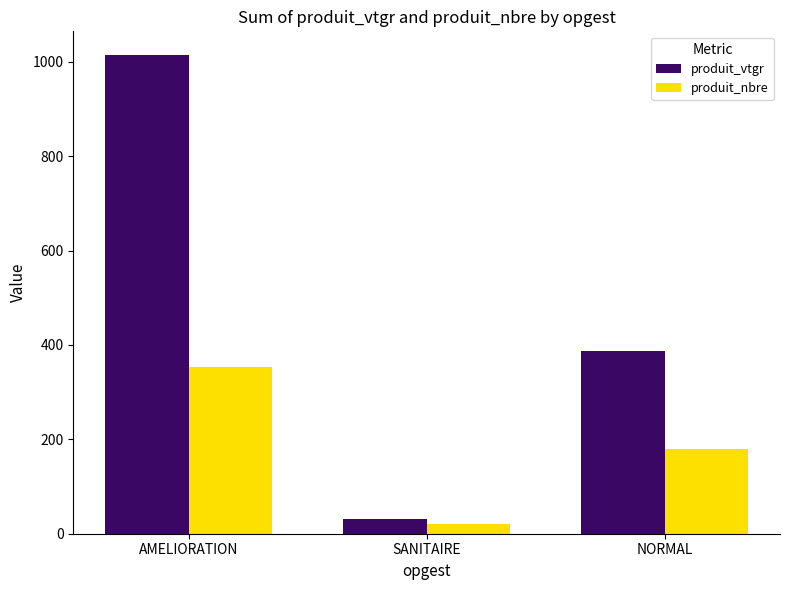

True or false: produit_nbre has a value of 179.0 at NORMAL.

True